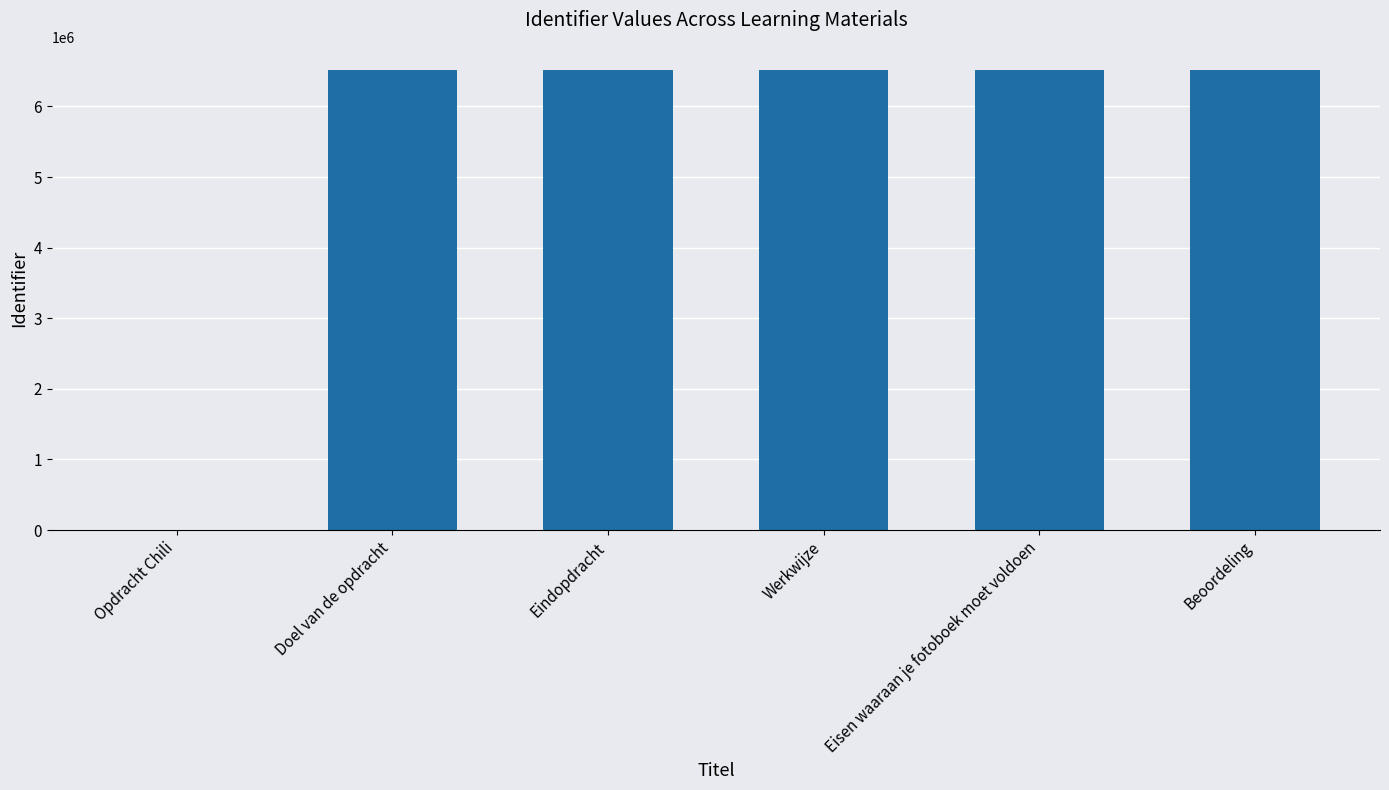

What is the maximum value shown in the chart?

6517667